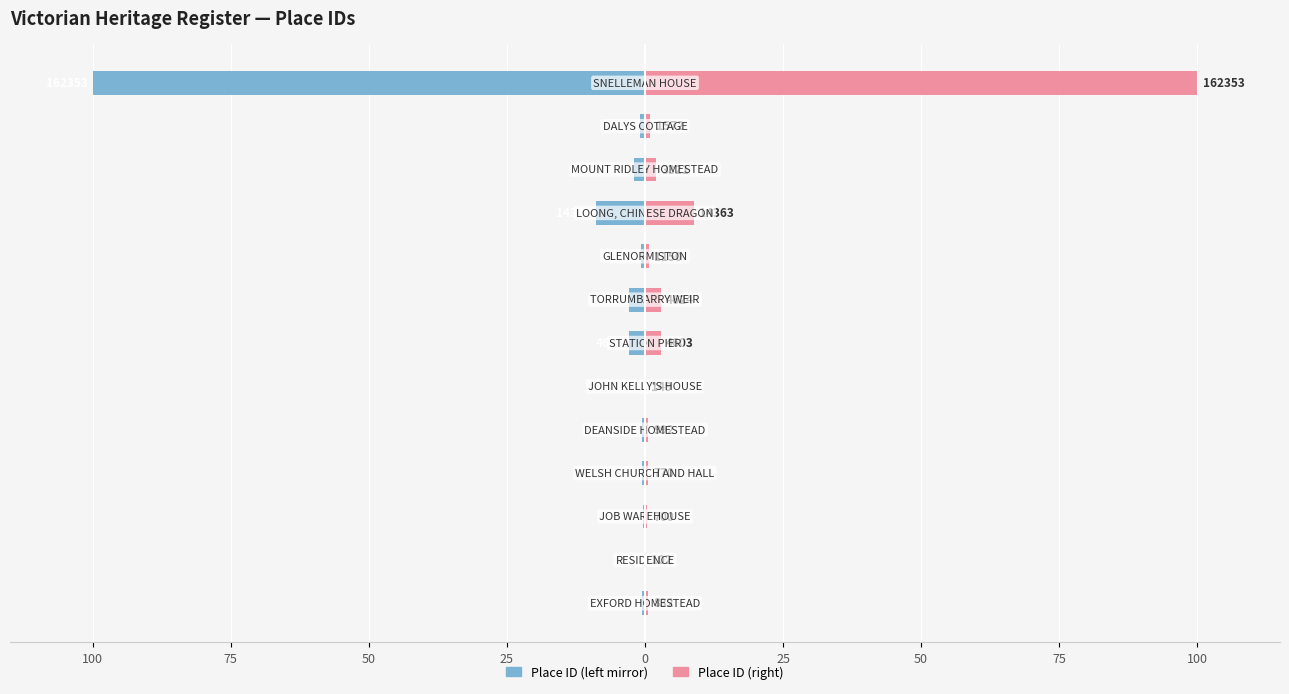

Reading right to left, extract all data points from this chart.

Place ID (left): -100.0	-1.0	-2.0	-8.8	-0.7	-2.8	-2.8	-0.1	-0.6	-0.5	-0.4	-0.1	-0.5
Place ID (right): 100.0	1.0	2.0	8.8	0.7	2.8	2.8	0.1	0.6	0.5	0.4	0.1	0.5